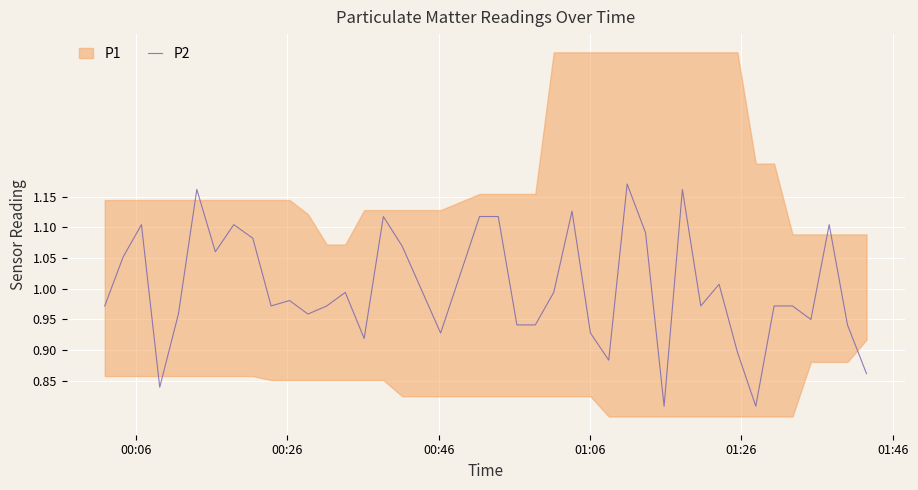

The chart shows a value of 0.7 at 22. True or false?

False